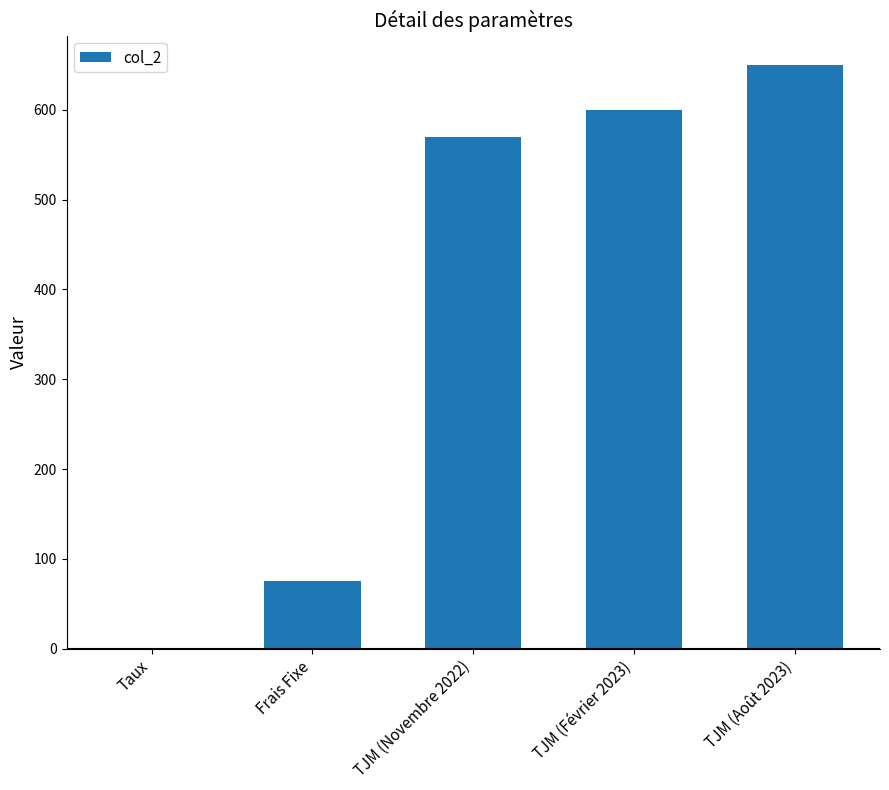

What is the change in value from Taux to TJM (Février 2023)?

+599.9